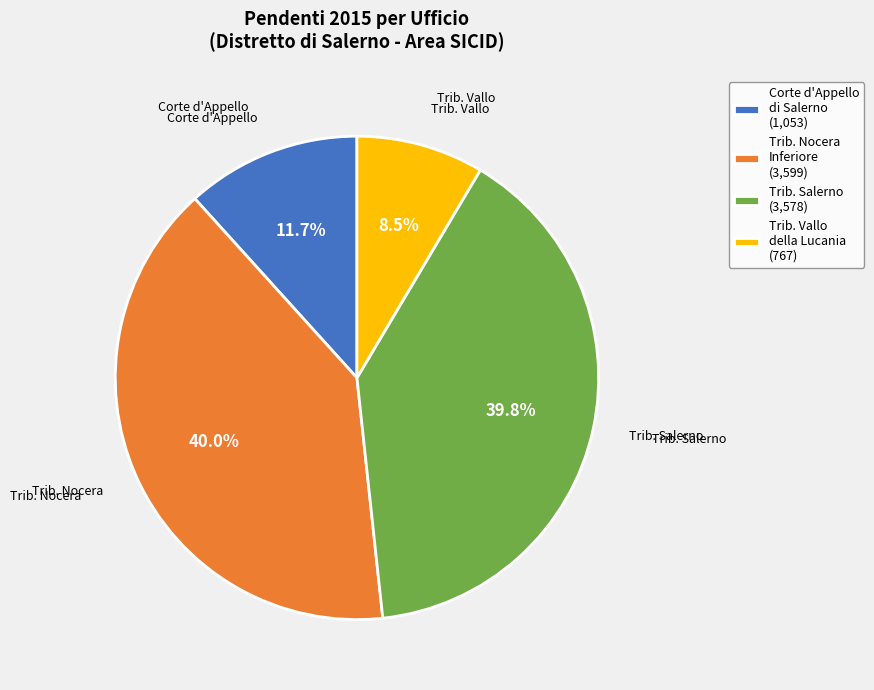

Is Trib. Vallo della Lucania (767) the majority of the pie?

No